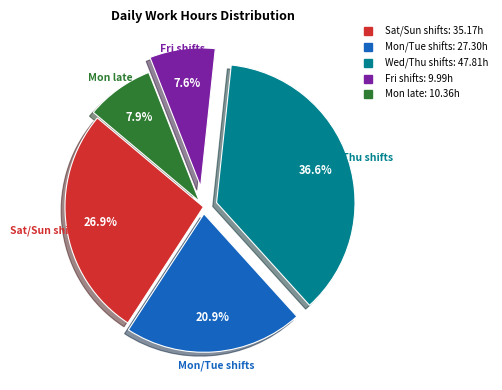

Does any single category account for the majority?

No